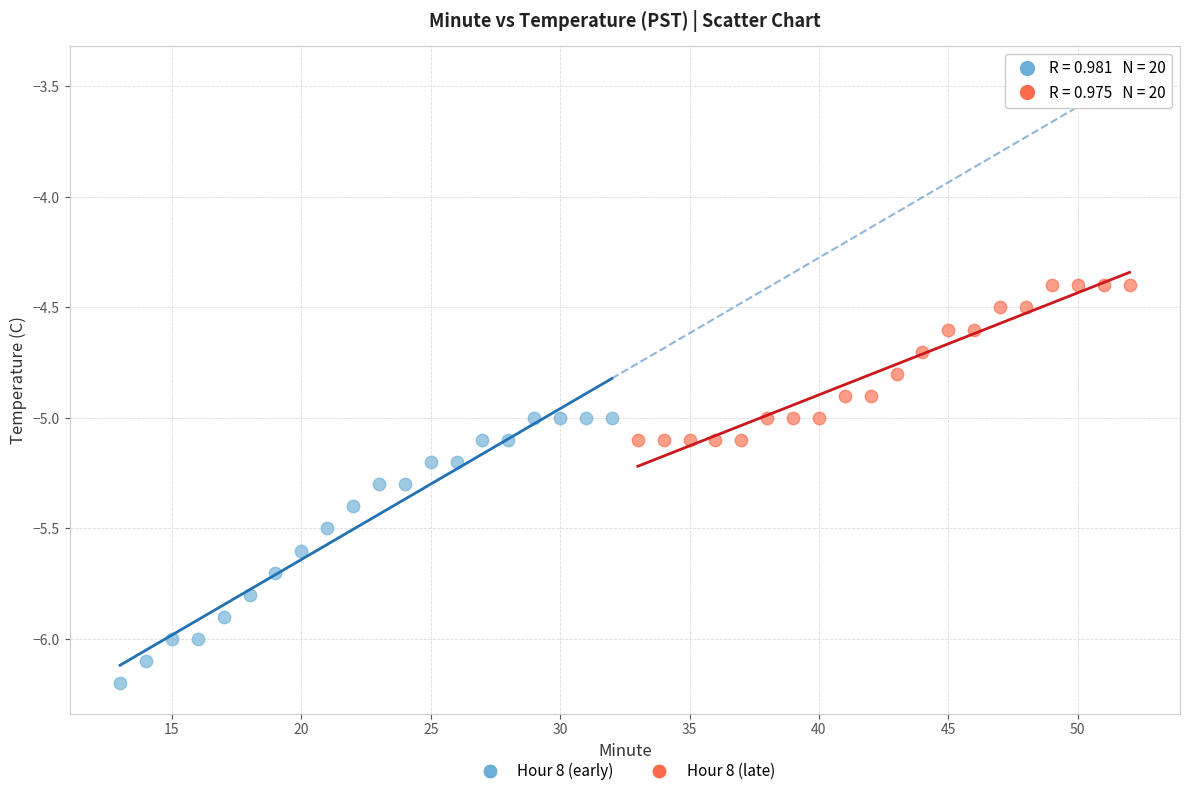

Which series reaches the minimum Y coordinate?

Hour 8 (early)